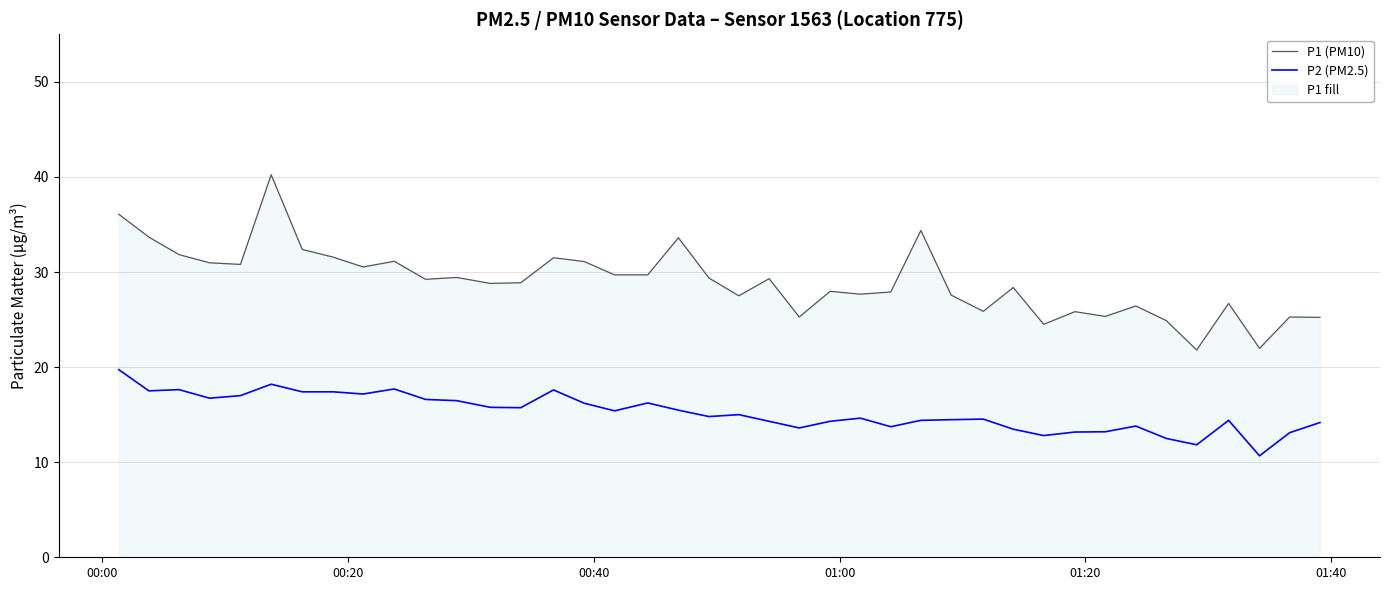

Does the chart display data point markers on the line(s)?

No